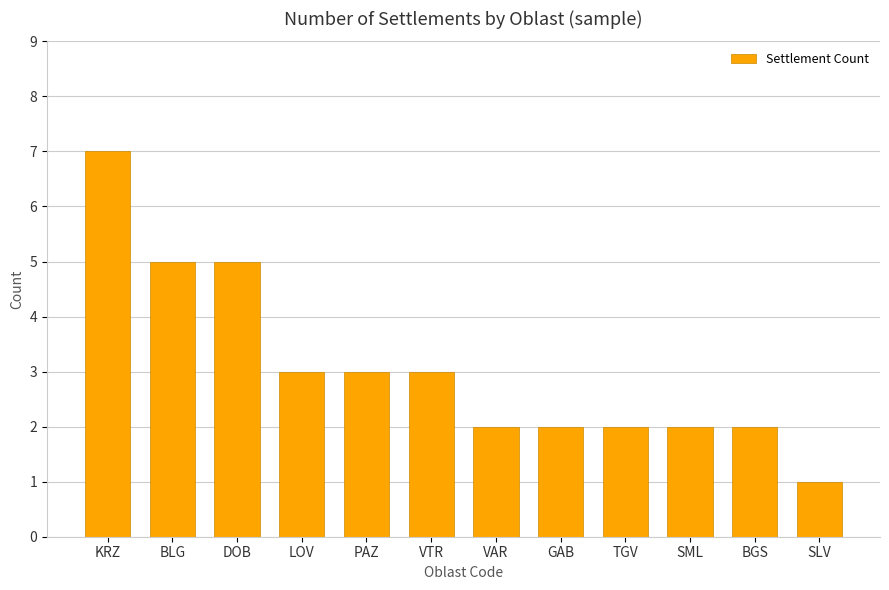

What is the difference between the values at BGS and LOV?

1